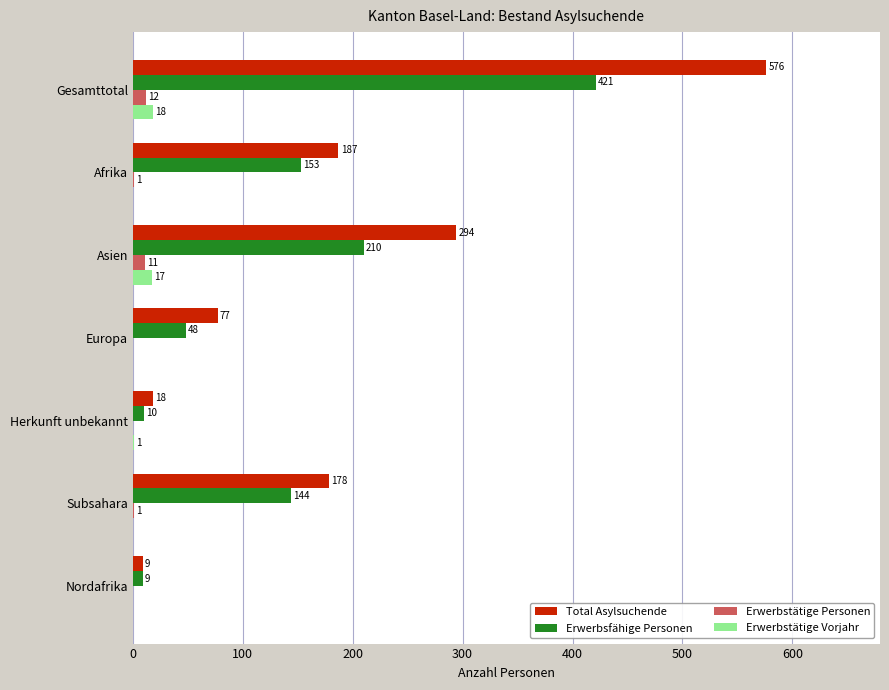

Which category has the highest value in the Total Asylsuchende series?

Gesamttotal